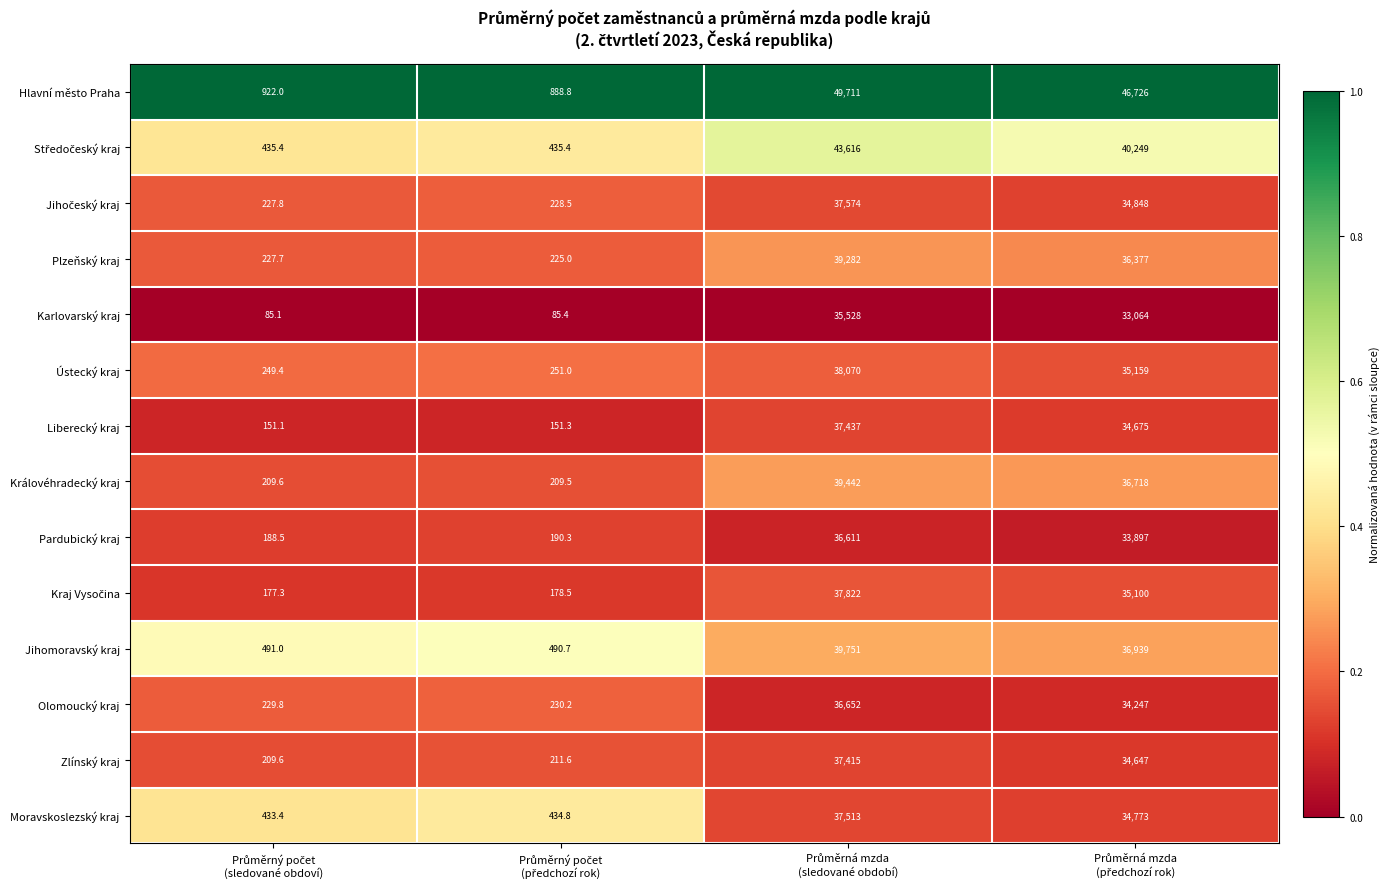

What is the greatest value displayed?

49711.0